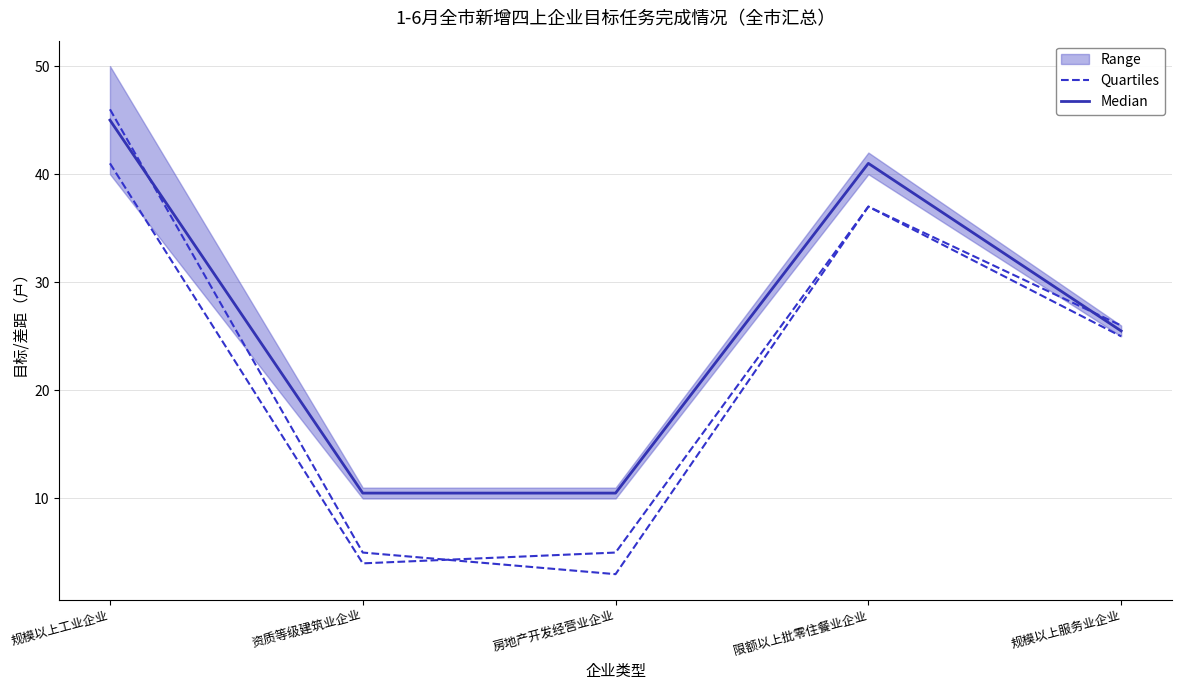

Does the chart have visible grid lines?

Yes